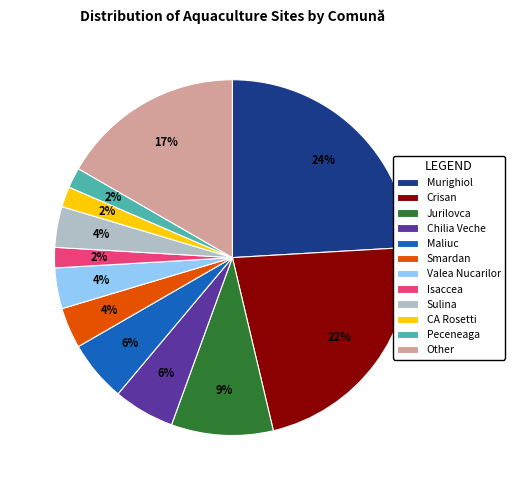

Count the number of slices in the pie.

12